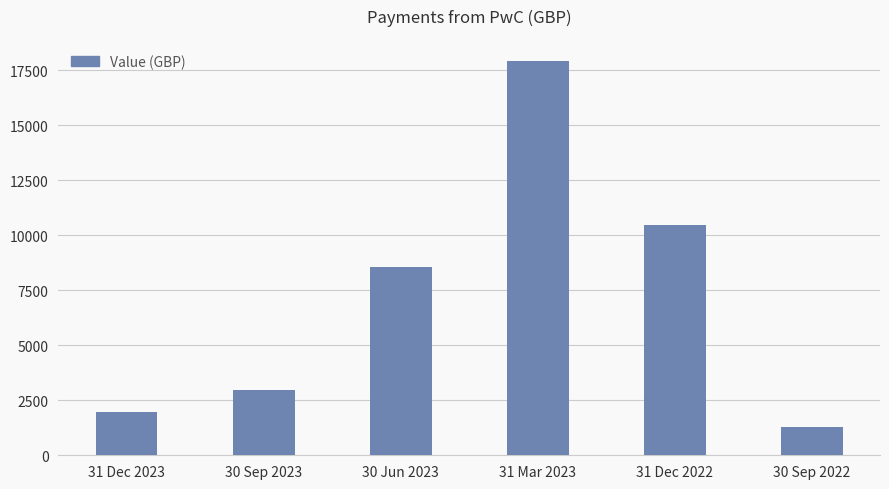

What is the maximum value shown in the chart?

17897.7